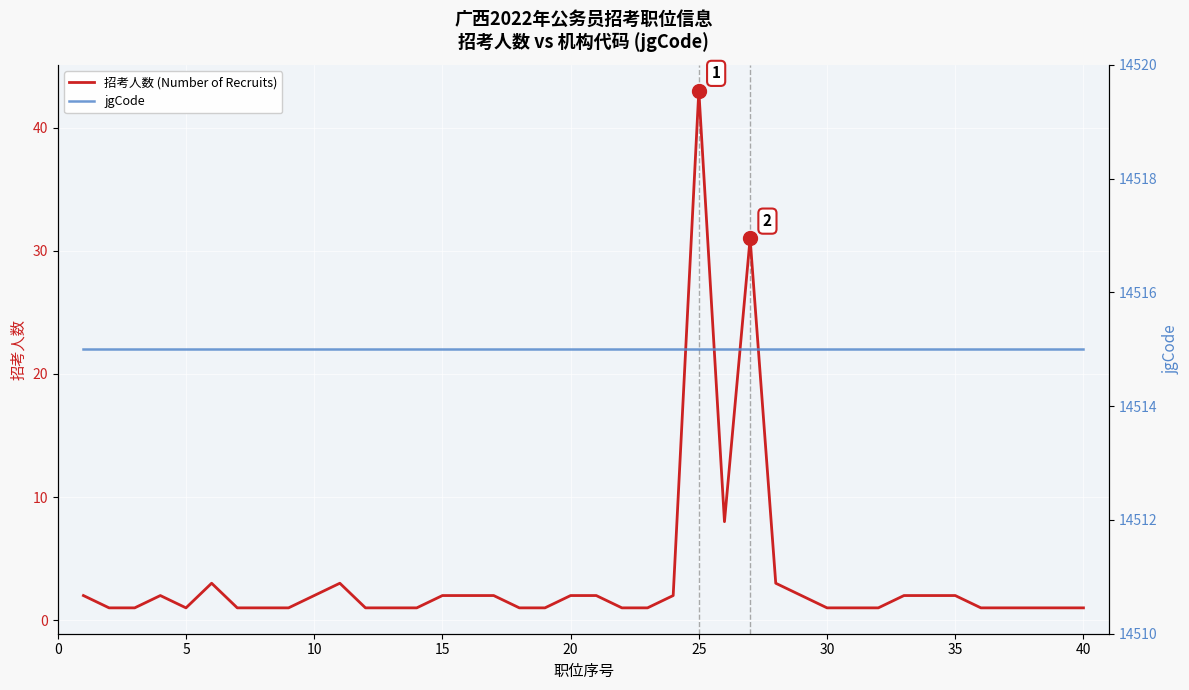

The 招考人数 (Number of Recruits) series shows 2 at 10. True or false?

True